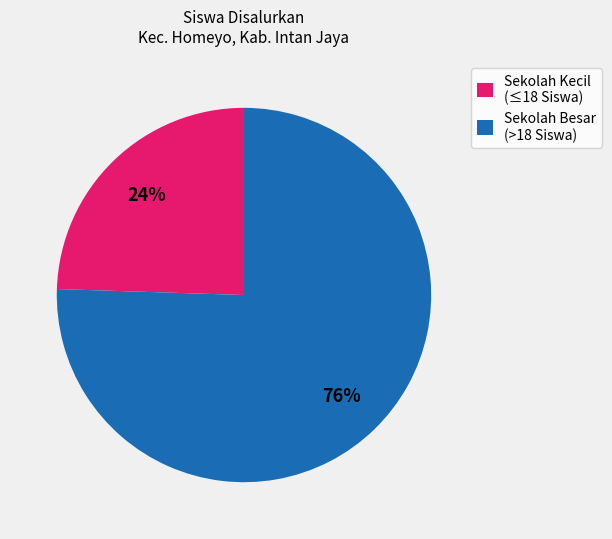

What percentage is the Sekolah Kecil (≤18 Siswa) slice, to the nearest percent?

24%